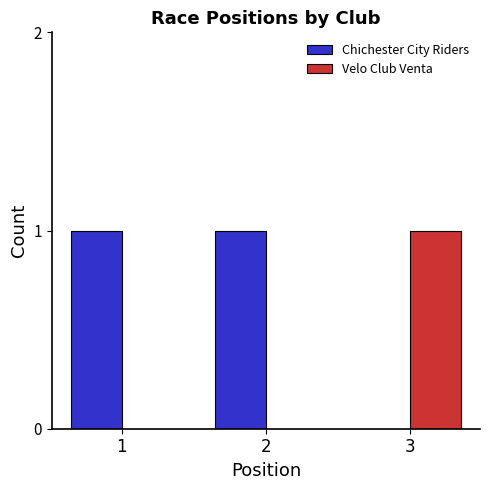

The Chichester City Riders series shows 0 at 2. True or false?

False